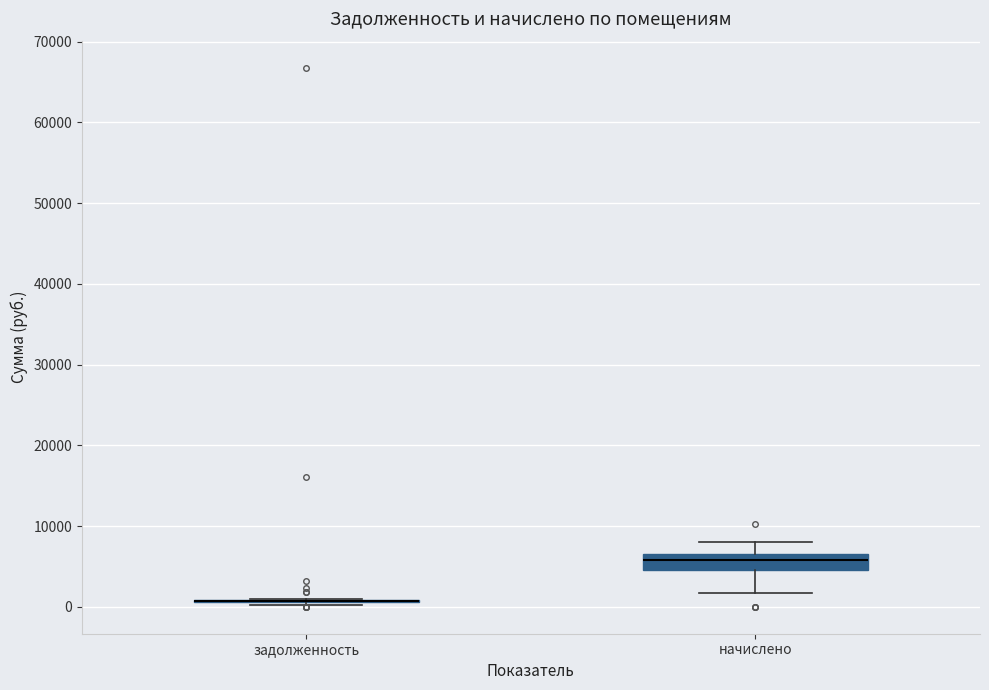

Which box is the tallest, from its lower edge to its upper edge?

начислено